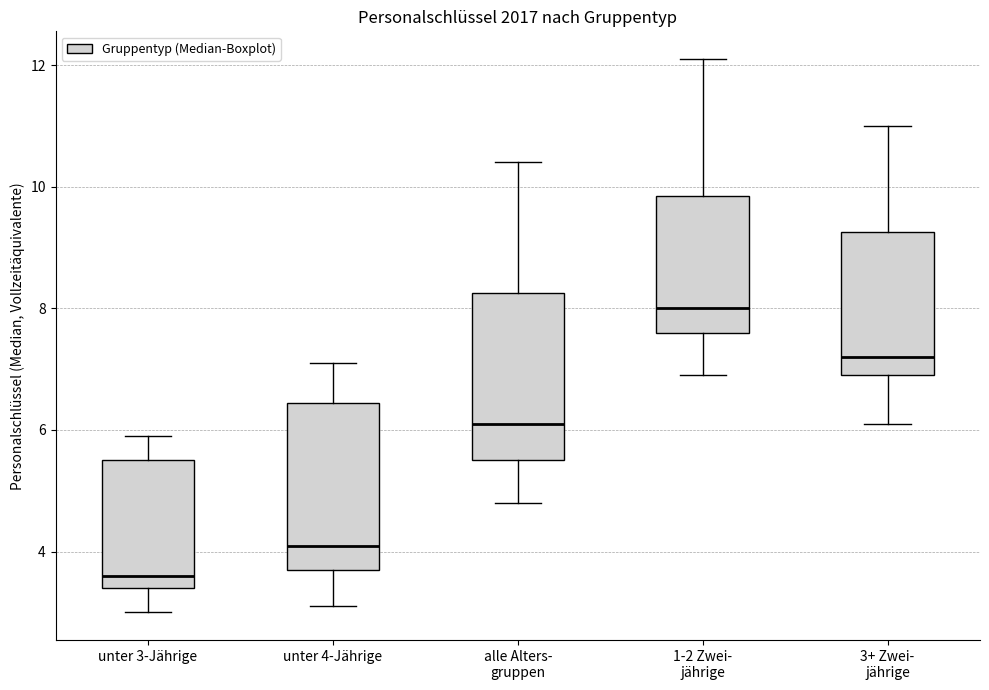

Reading left to right, read every box against the y-axis: the position of its median line, the range the box covers, and the ends of its whiskers. The values are not printed on the chart, so give them approximately, as read against the axis.

unter 3-Jährige: median 3.6, box 3.4 to 5.6, whiskers 3.0 to 6.0
unter 4-Jährige: median 4.2, box 3.8 to 6.4, whiskers 3.2 to 7.2
alle Alters- gruppen: median 6.2, box 5.6 to 8.2, whiskers 4.8 to 10.4
1-2 Zwei- jährige: median 8.0, box 7.6 to 9.8, whiskers 7.0 to 12.2
3+ Zwei- jährige: median 7.2, box 7.0 to 9.2, whiskers 6.2 to 11.0